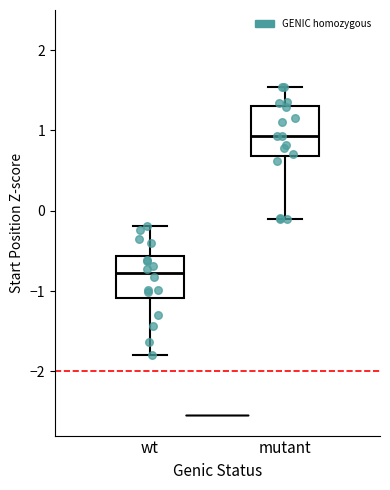

Reading left to right, read every box against the y-axis: the position of its median line, the range the box covers, and the ends of its whiskers. The values are not printed on the chart, so give them approximately, as read against the axis.

wt: median -0.8, box -1.1 to -0.6, whiskers -1.8 to -0.2
mutant: median 0.9, box 0.7 to 1.3, whiskers -0.1 to 1.5